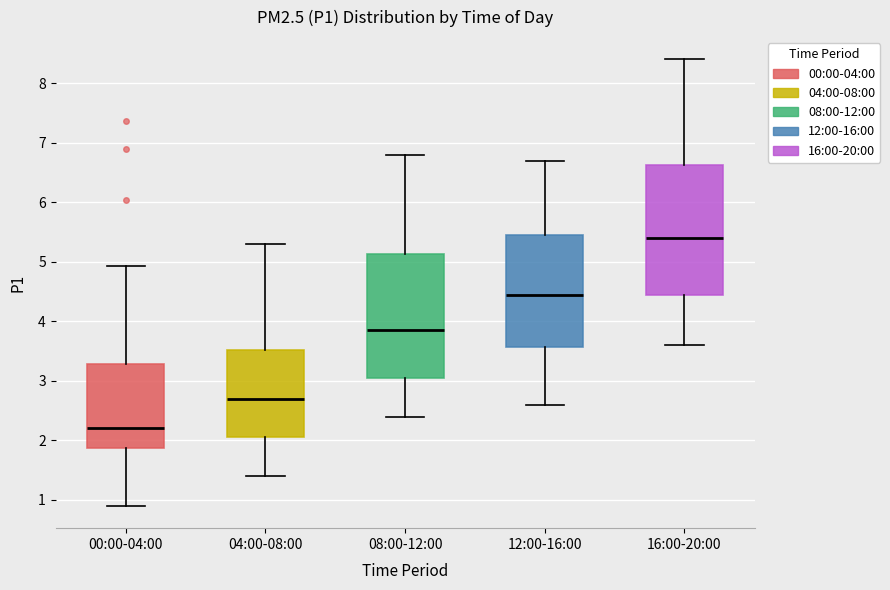

Where does the median line of the box for 00:00-04:00 sit on the y-axis? The values are not printed on the chart, so give them approximately, as read against the axis.

2.2